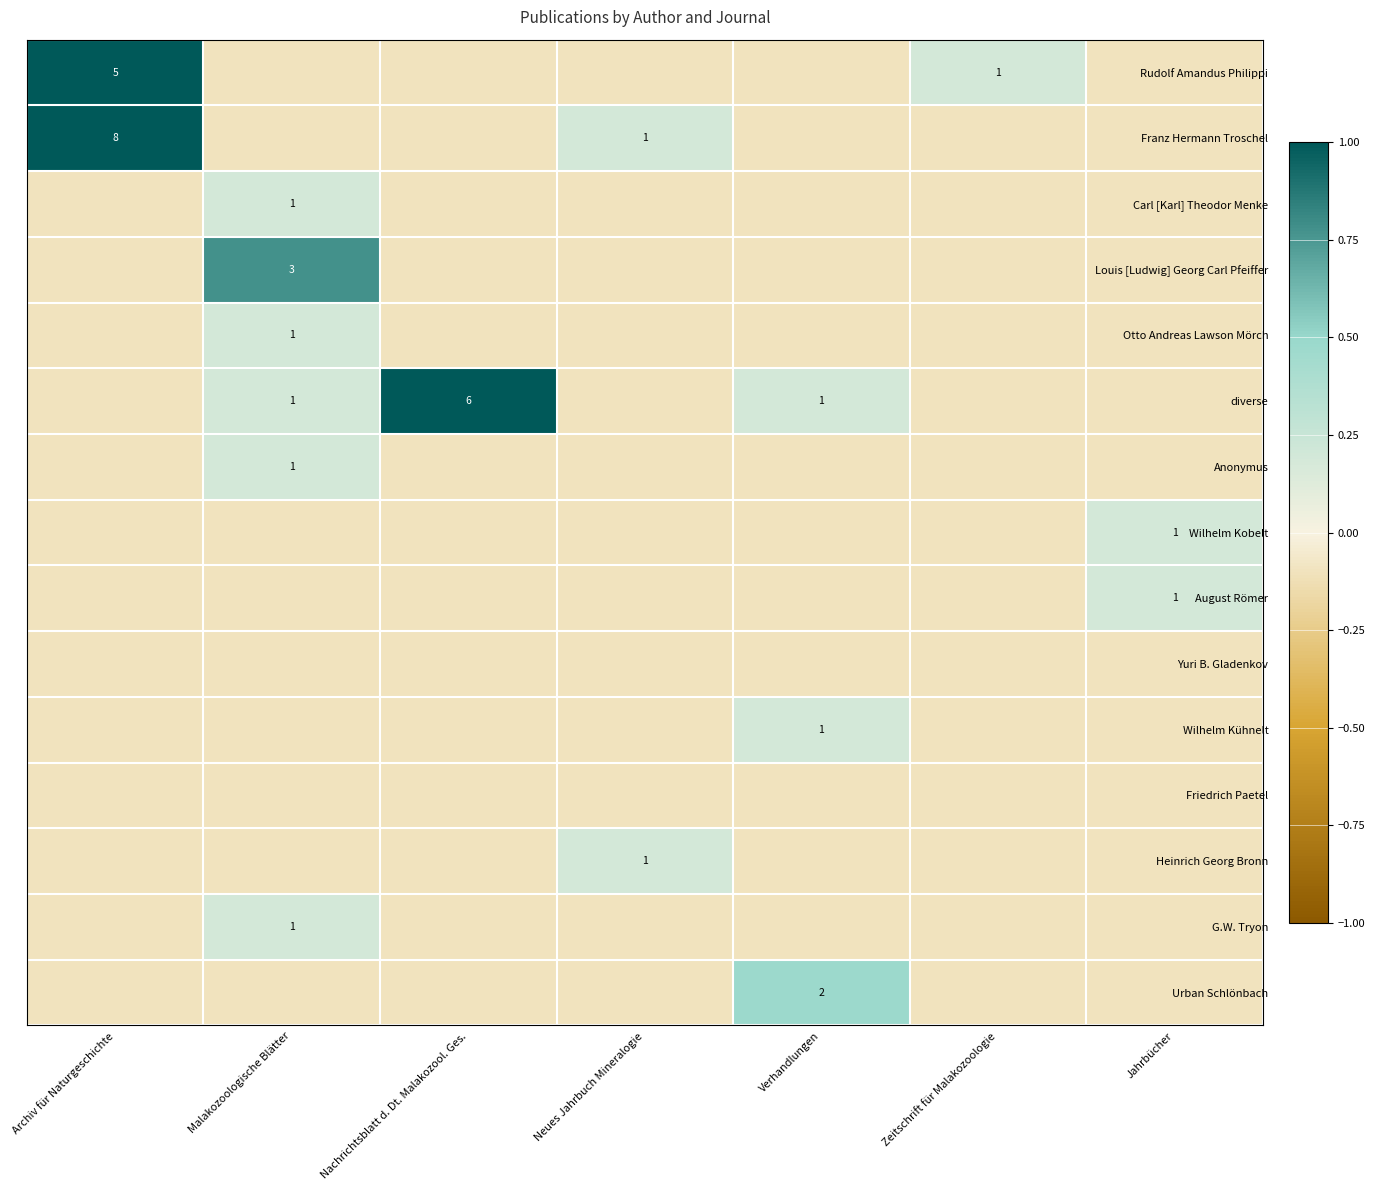

How many series are shown in this chart?

15